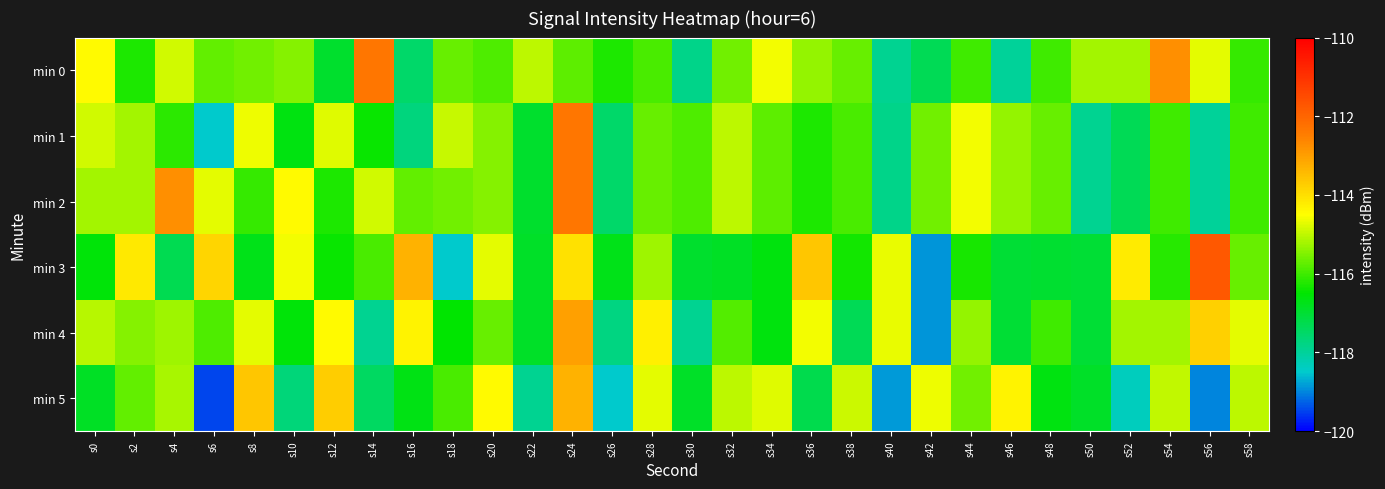

What is the spread (max minus min) of values at s54?

3.4